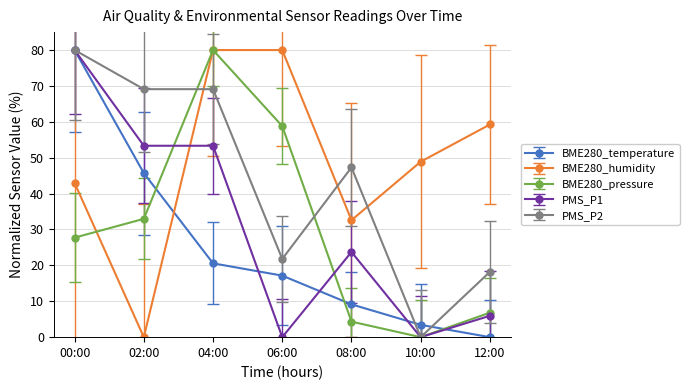

How many series are shown in this chart?

5